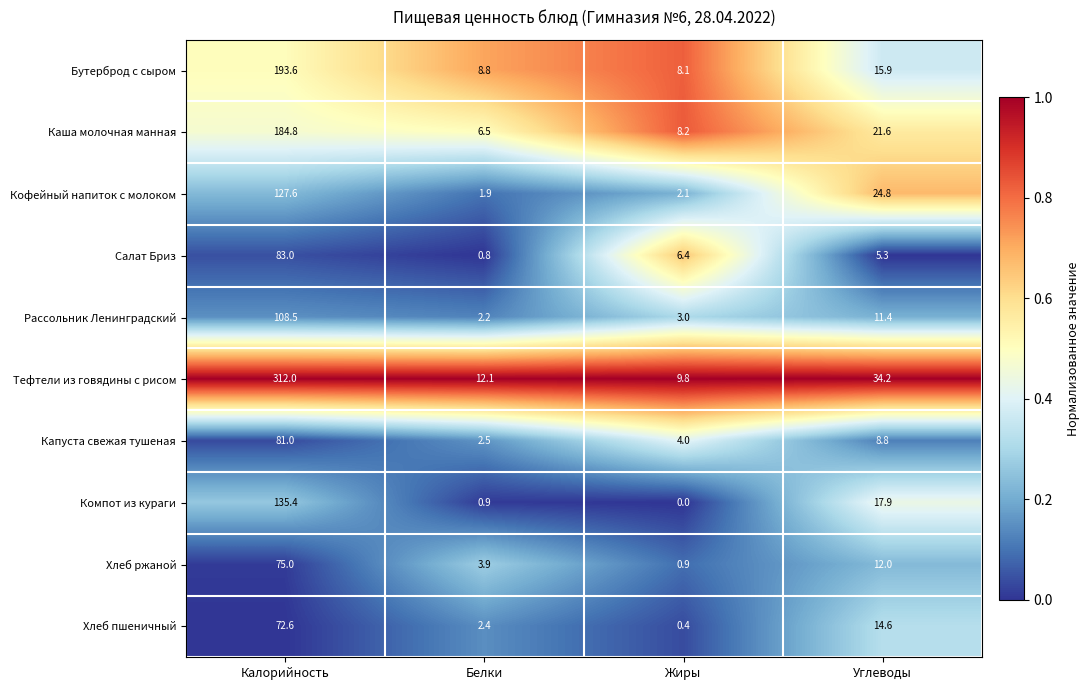

Where is Салат Бриз nearest to the value 41?

Жиры